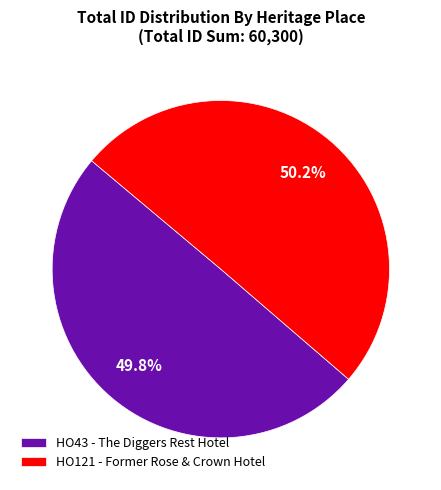

To the nearest percent, what portion does HO121 - Former Rose & Crown Hotel represent?

50%